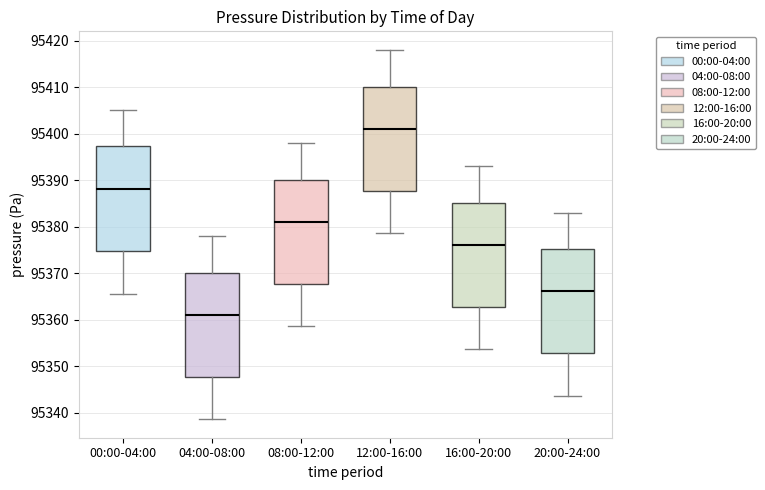

Reading left to right, read every box against the y-axis: the position of its median line, the range the box covers, and the ends of its whiskers. The values are not printed on the chart, so give them approximately, as read against the axis.

00:00-04:00: median 95388, box 95375 to 95397, whiskers 95366 to 95405
04:00-08:00: median 95361, box 95348 to 95370, whiskers 95339 to 95378
08:00-12:00: median 95381, box 95368 to 95390, whiskers 95359 to 95398
12:00-16:00: median 95401, box 95388 to 95410, whiskers 95379 to 95418
16:00-20:00: median 95376, box 95363 to 95385, whiskers 95354 to 95393
20:00-24:00: median 95366, box 95353 to 95375, whiskers 95344 to 95383